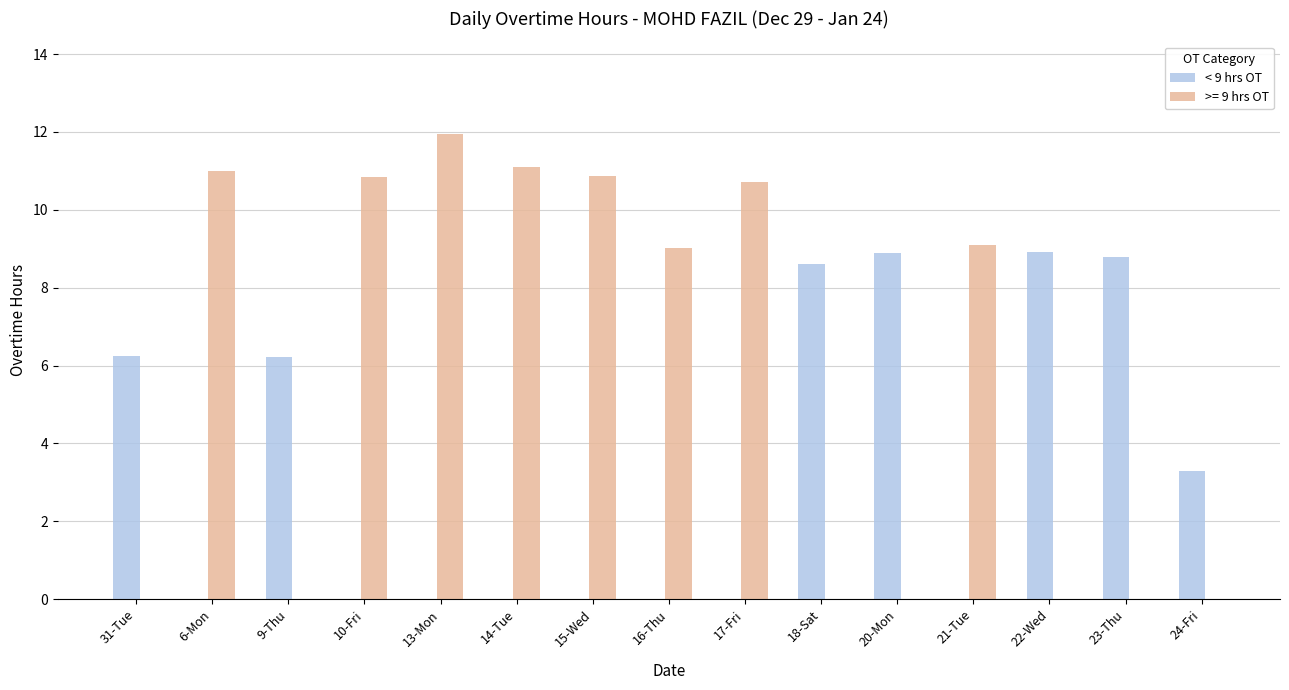

What is the sum of all >= 9 hrs OT values?

84.6